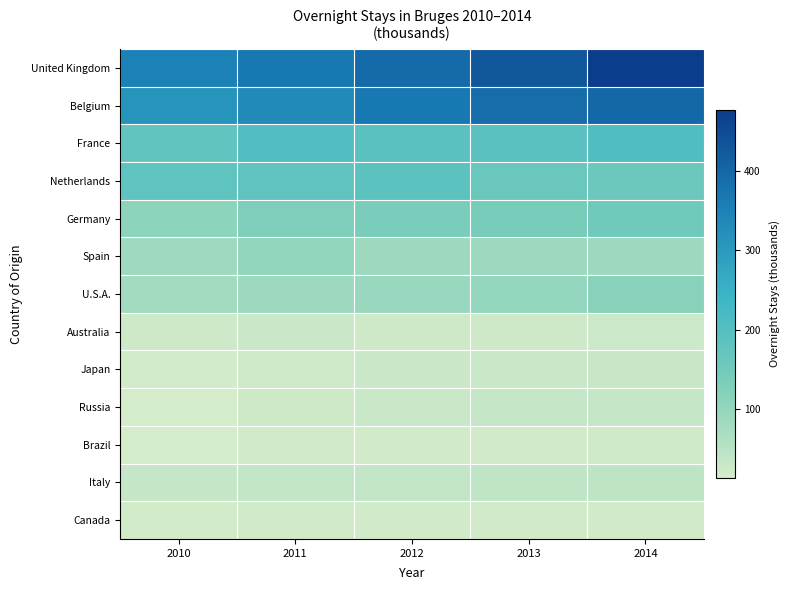

At 2013, list the series in order from smallest to largest.

Brazil, Canada, Australia, Japan, Russia, Italy, Spain, U.S.A., Germany, Netherlands, France, Belgium, United Kingdom